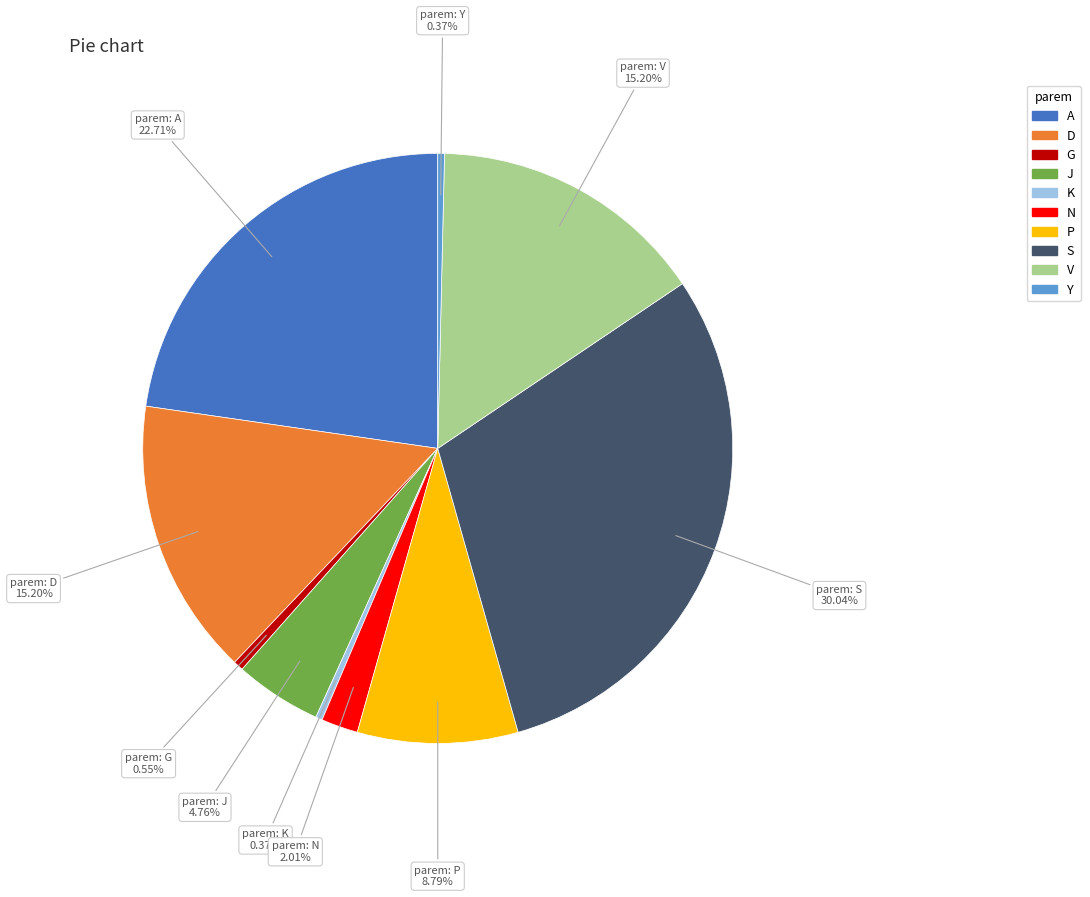

What percentage is the P slice, to the nearest percent?

9%